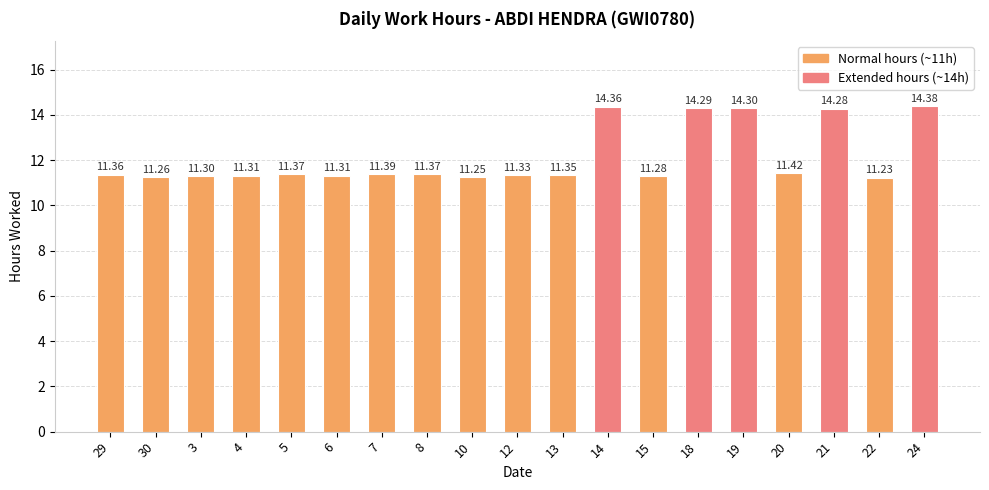

True or false: the data shows 19.4 at 4.

False